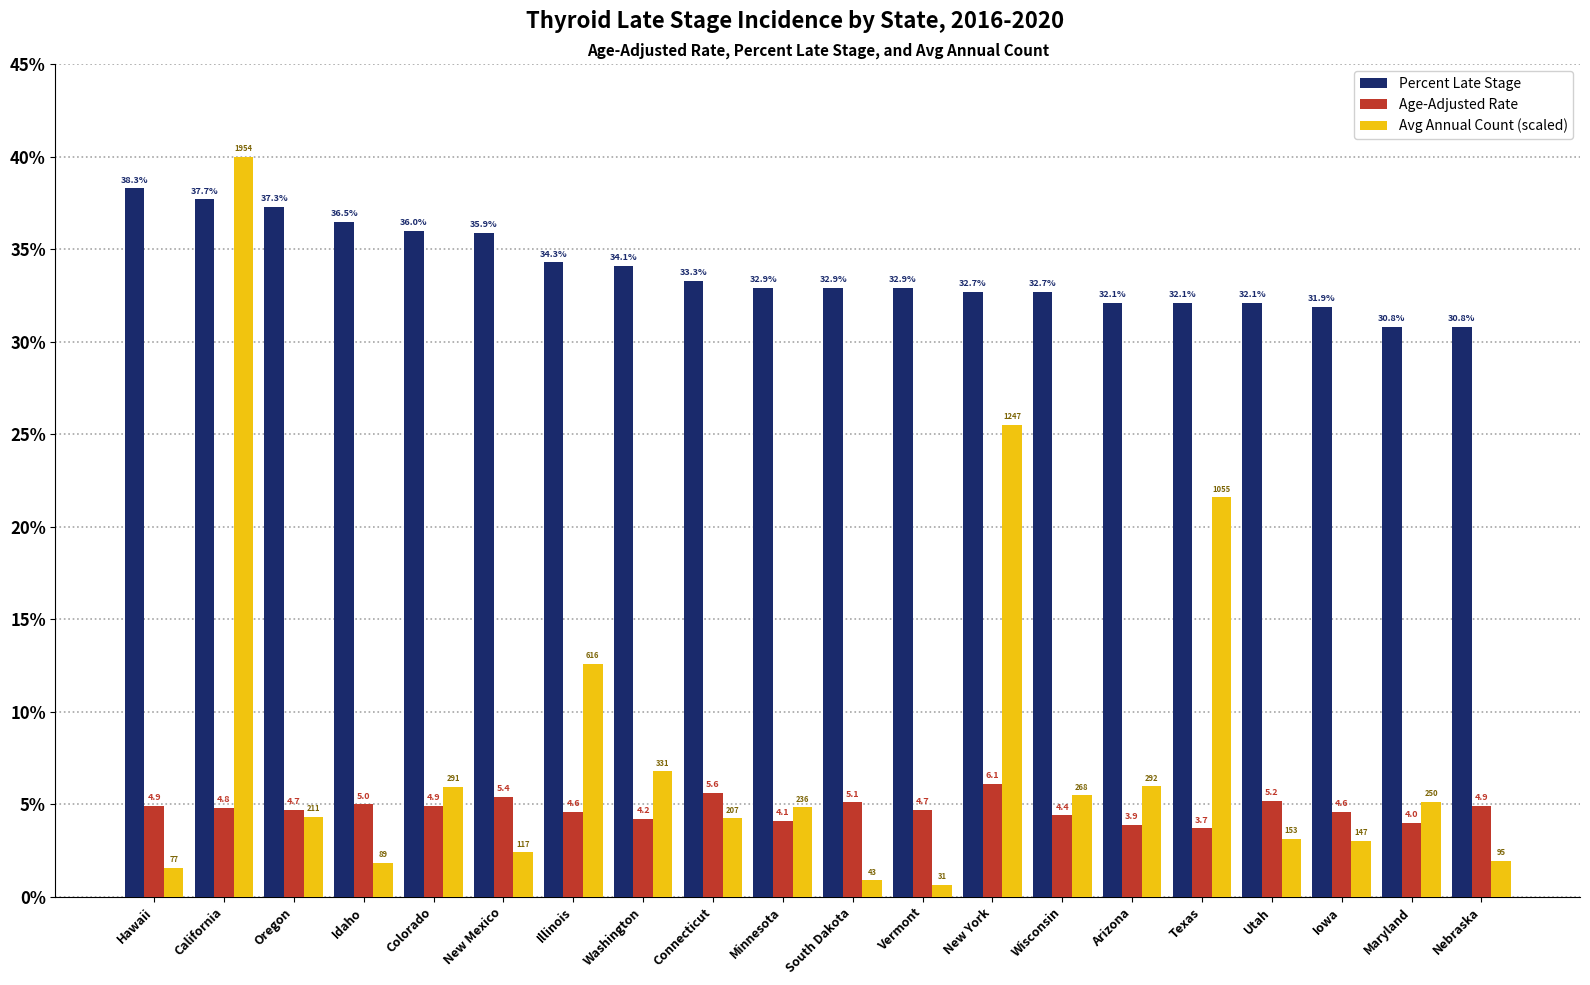

What position from the right is Arizona?

6